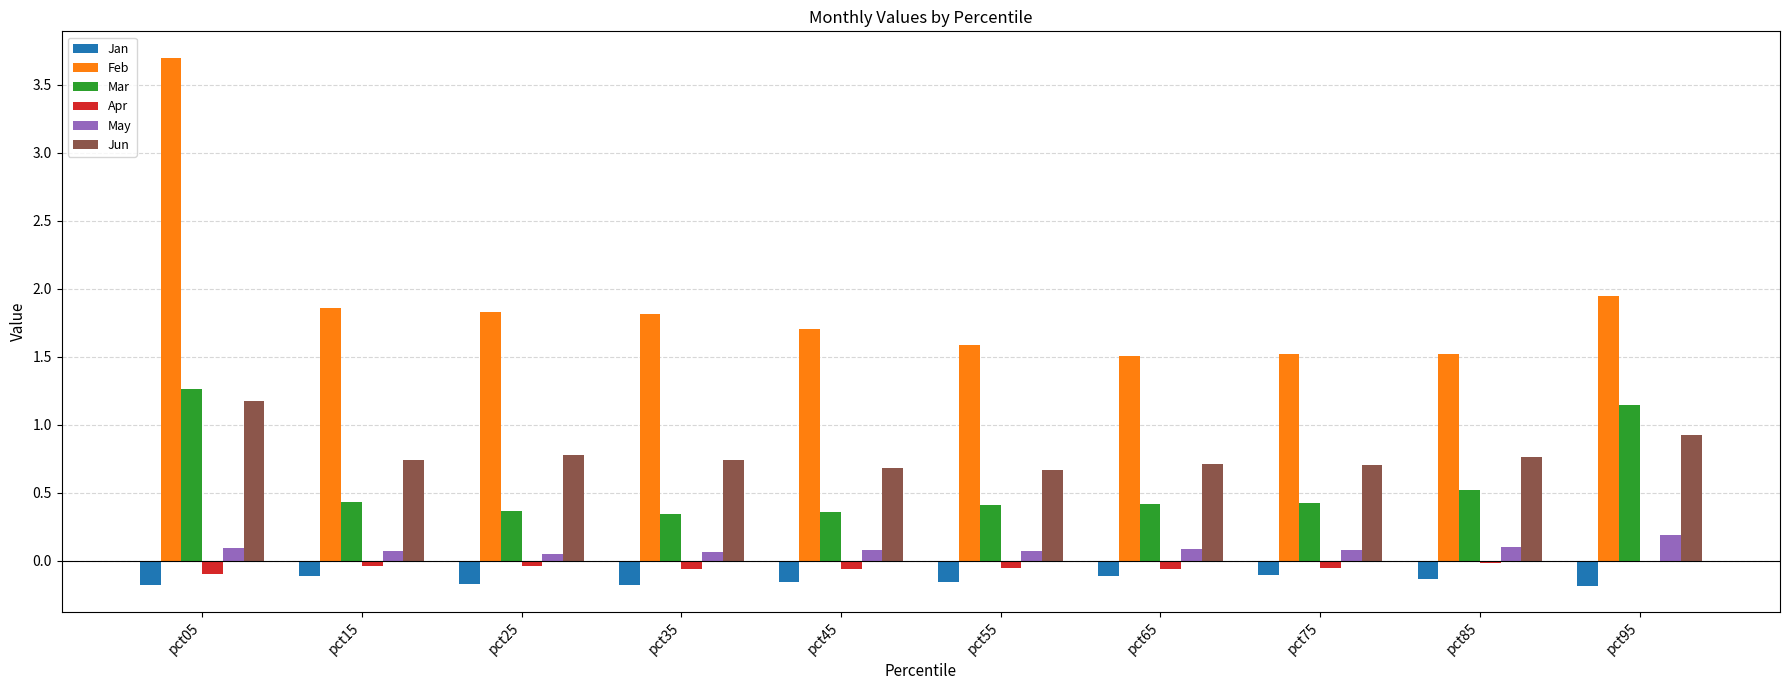

Which series has the largest total across all categories?

Feb